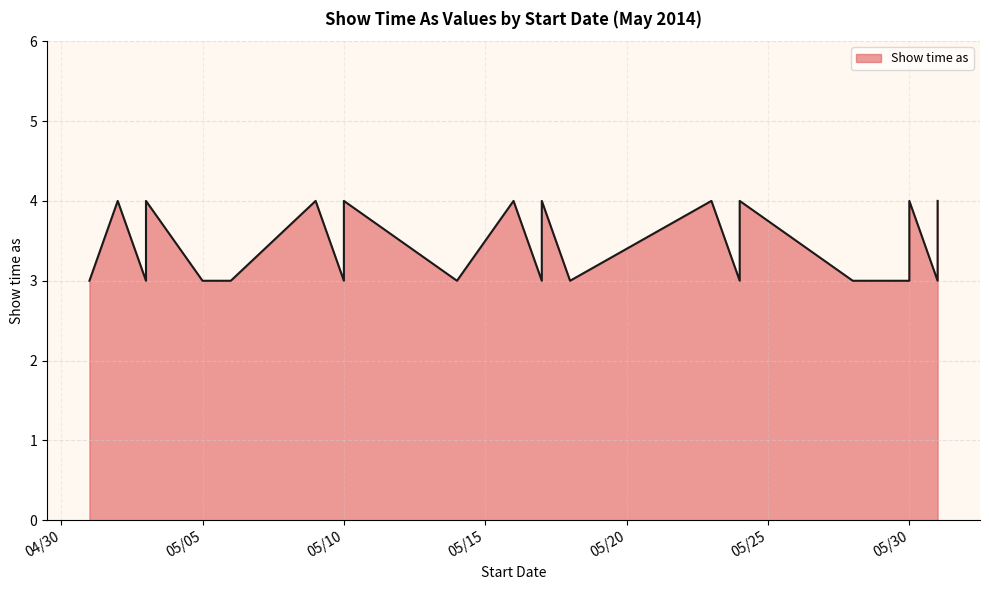

Is it true that the value at 05/10 is 2?

False